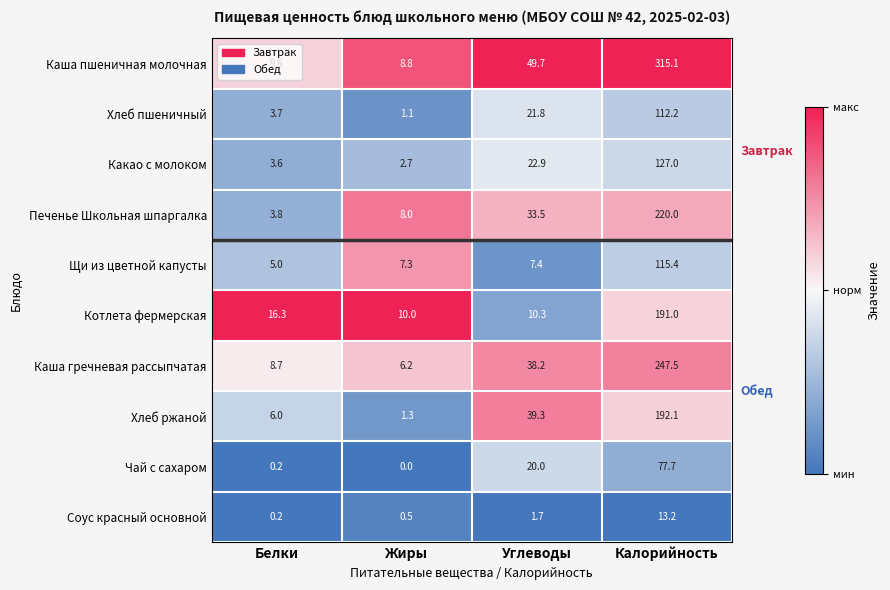

Which label corresponds to the largest value in the chart?

Калорийность